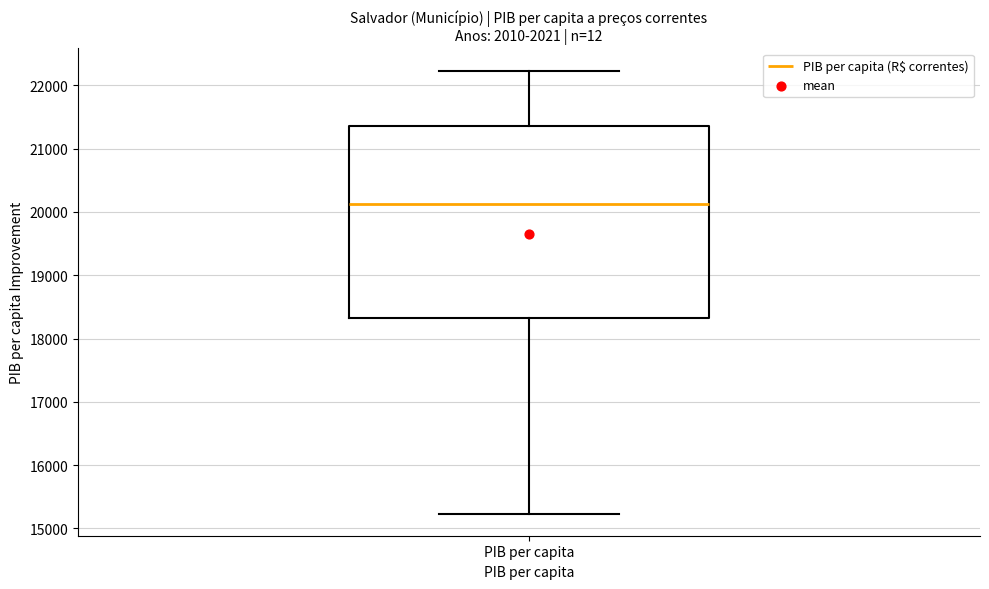

Transcribe this box plot: give where the median line is, the range the box spans, and where the two whiskers end, as read against the y-axis. The values are not printed on the chart, so give them approximately, as read against the axis.

median 20100, box 18300 to 21400, whiskers 15200 to 22200